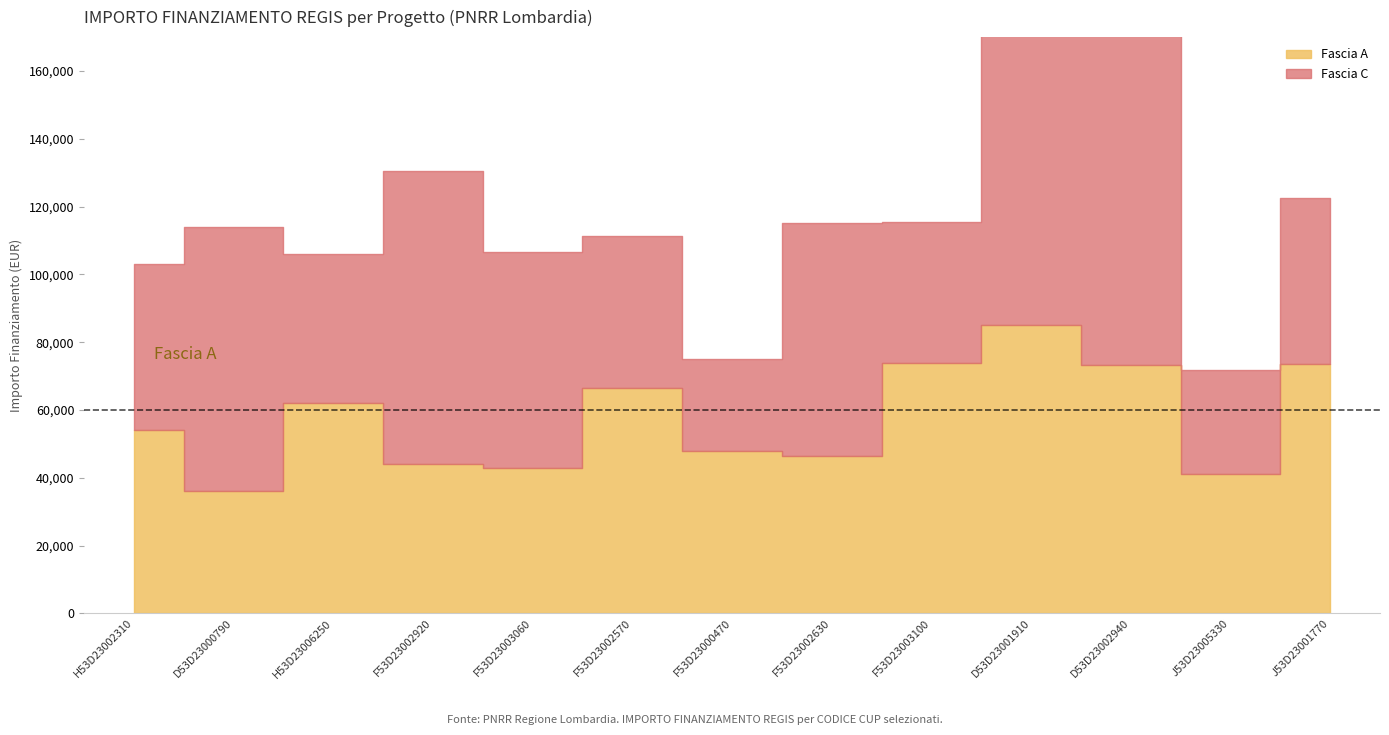

Which series has the largest range (max minus min)?

Fascia C